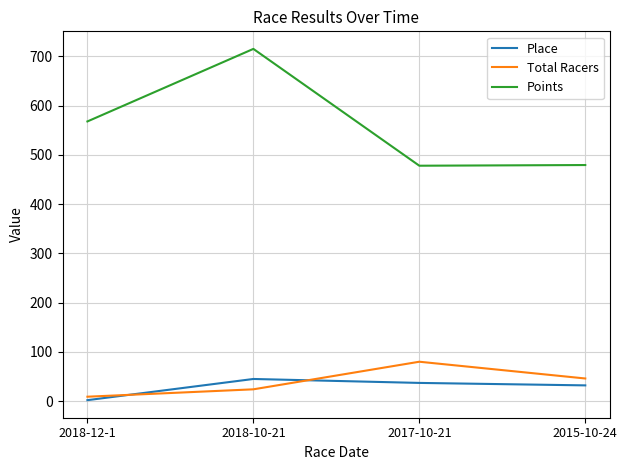

Does the chart display data point markers on the line(s)?

No